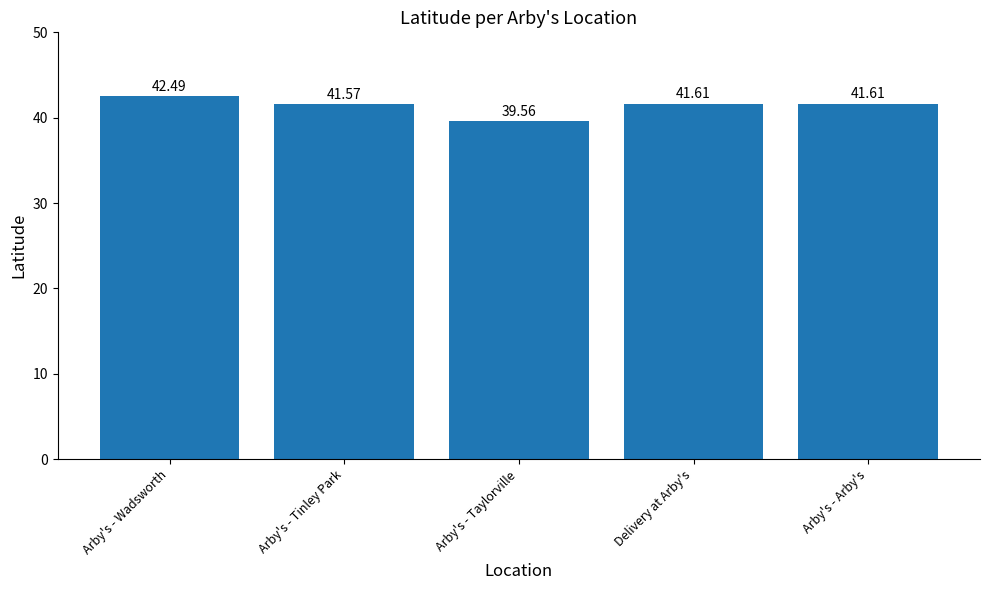

Reading left to right, transcribe all the data shown in this chart.

42.5	41.6	39.6	41.6	41.6